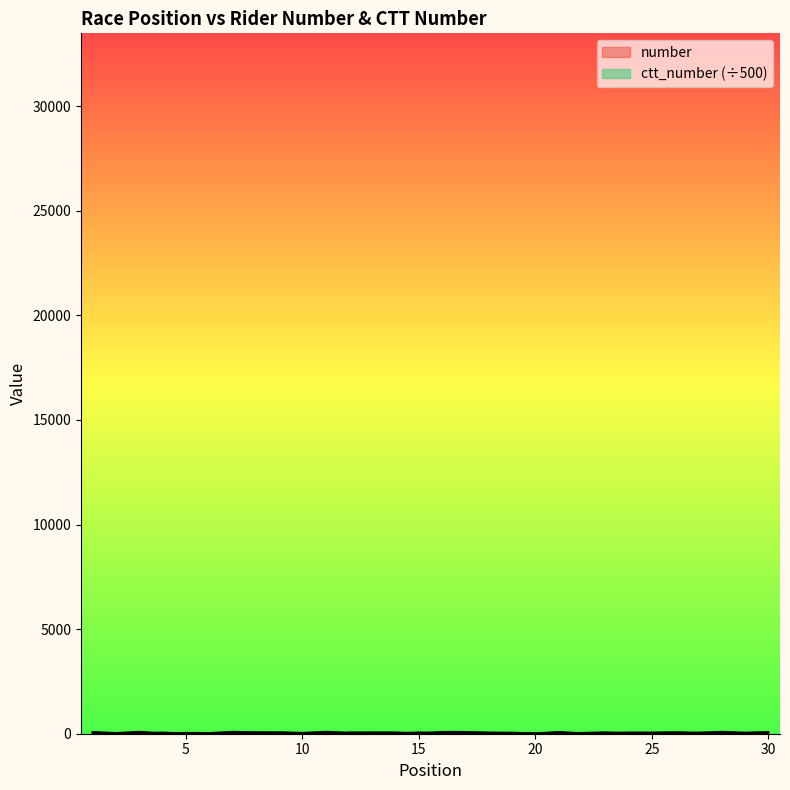

What is the difference between the number values at 24 and 7?

29.0